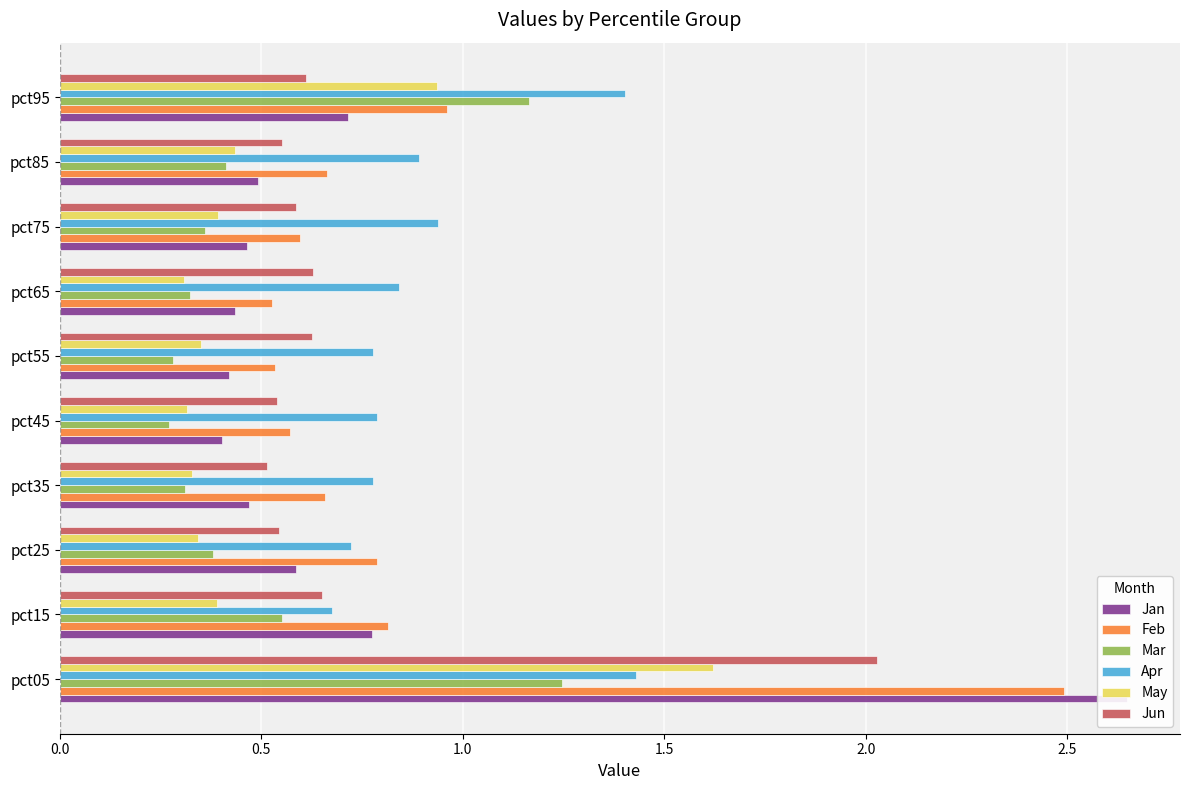

What is the sum of all May values?

5.4